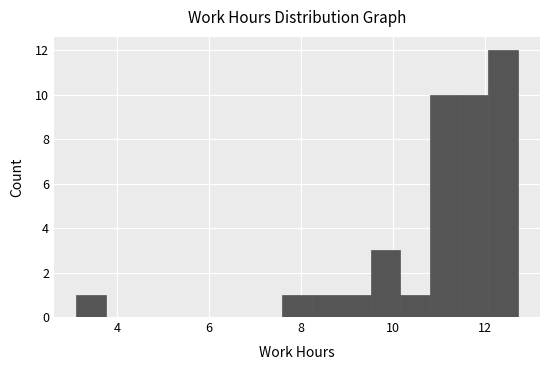

Read against the x-axis, roughly where is the centre of the tallest bar?

12.4